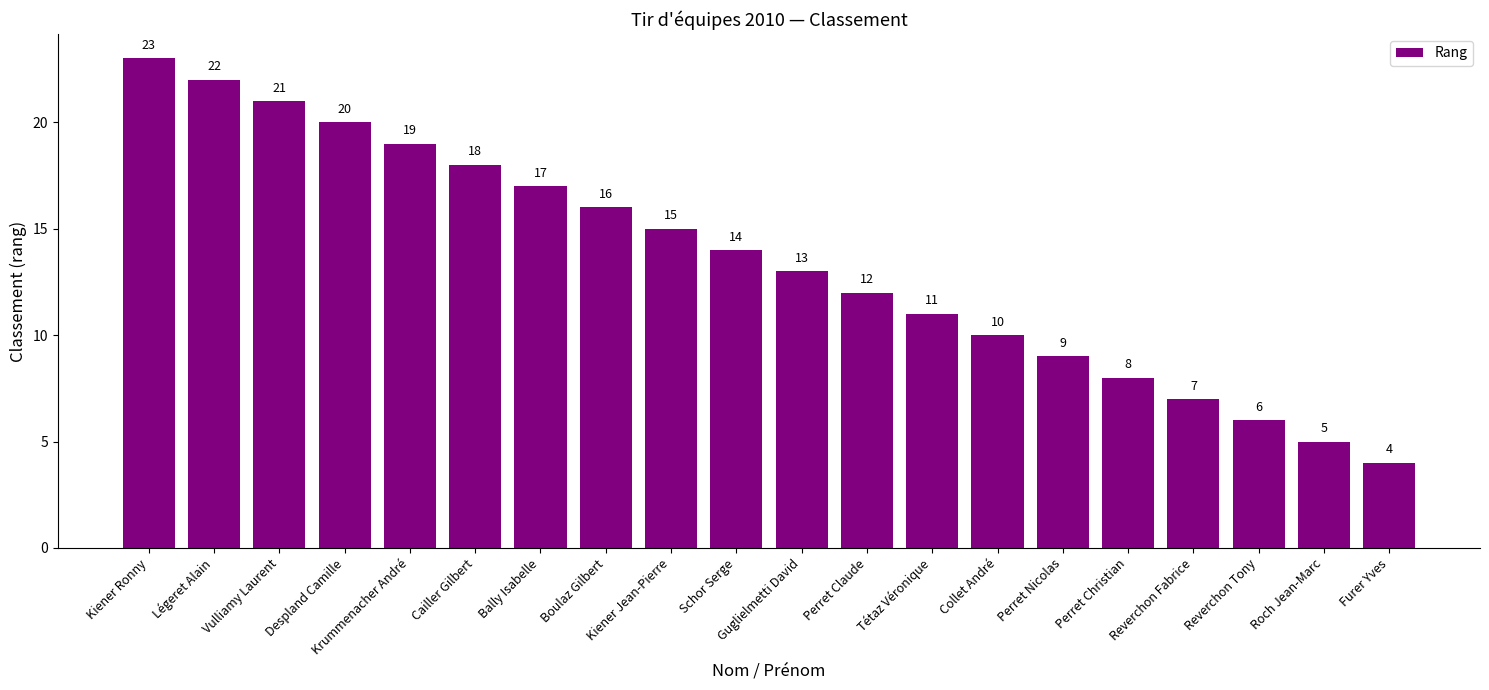

Which category has the lowest value across all series?

Furer Yves